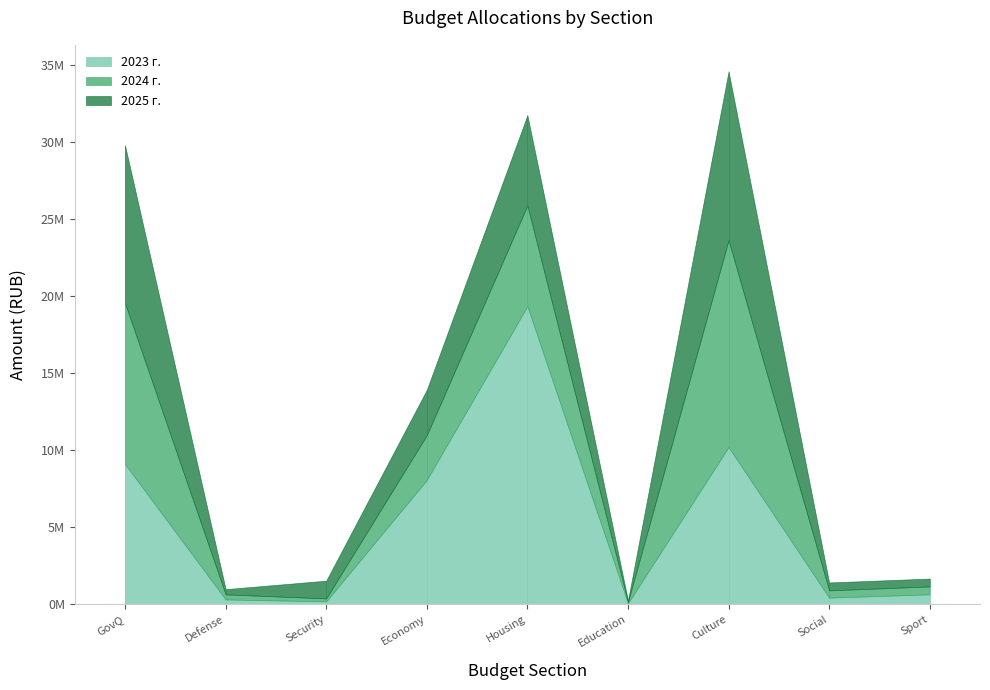

In 2025 г., how many points are lower than both neighbors (excluding endpoints)?

2